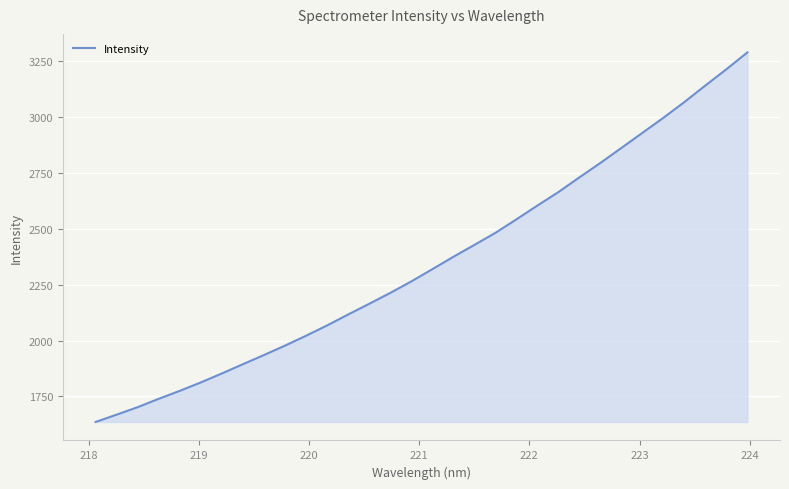

What is the difference between the maximum and minimum values?

1653.0